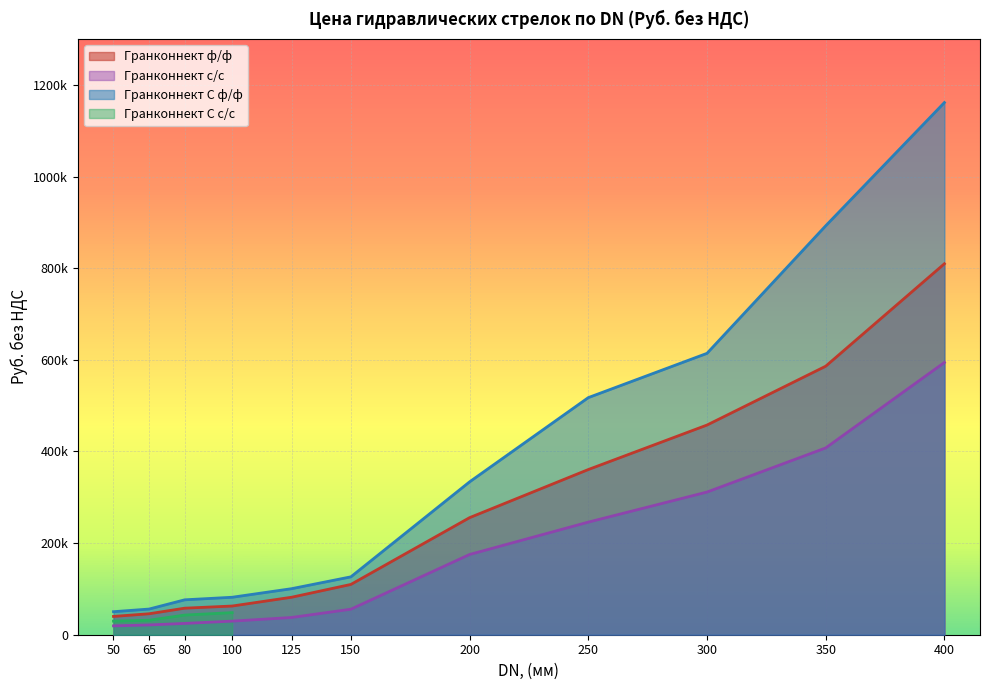

True or false: Гранконнект с/с and Гранконнект ф/ф intersect in this chart.

False